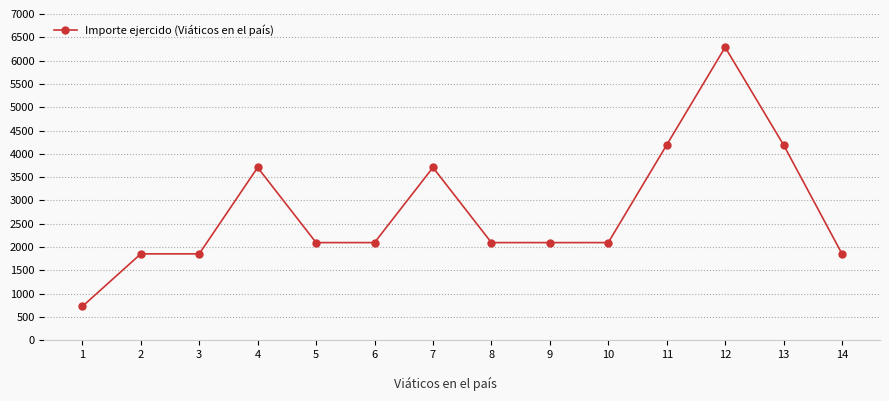

Reading right to left, extract all data points from this chart.

1853.8	4191.2	6286.8	4191.2	2095.6	2095.6	2095.6	3707.6	2095.6	2095.6	3707.6	1853.8	1853.8	725.4